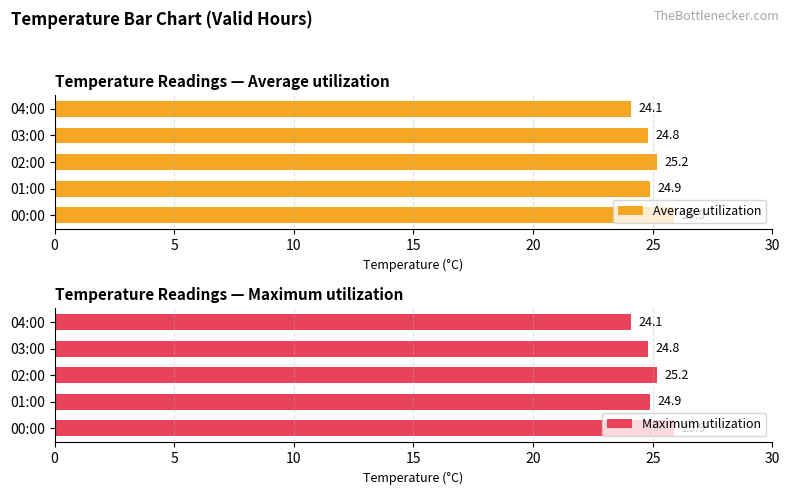

Count the number of data series in this chart.

2